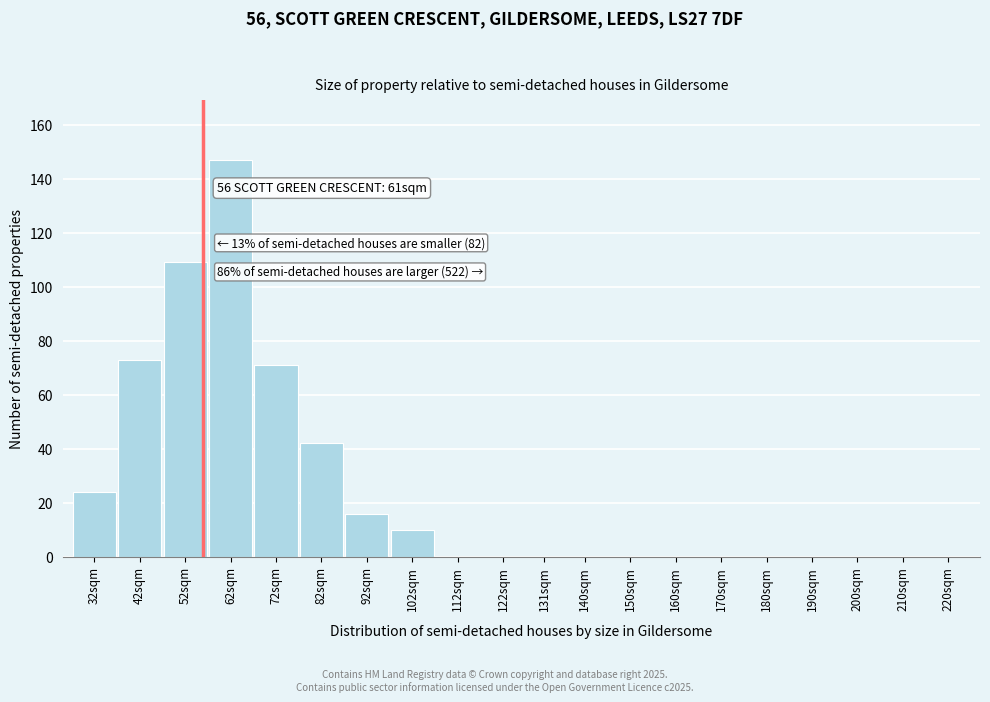

Reading right to left, what are all the values shown in this chart?

220sqm=0	210sqm=0	200sqm=0	190sqm=0	180sqm=0	170sqm=0	160sqm=0	150sqm=0	140sqm=0	131sqm=0	122sqm=0	112sqm=0	102sqm=10	92sqm=16	82sqm=42	72sqm=71	62sqm=147	52sqm=109	42sqm=73	32sqm=24